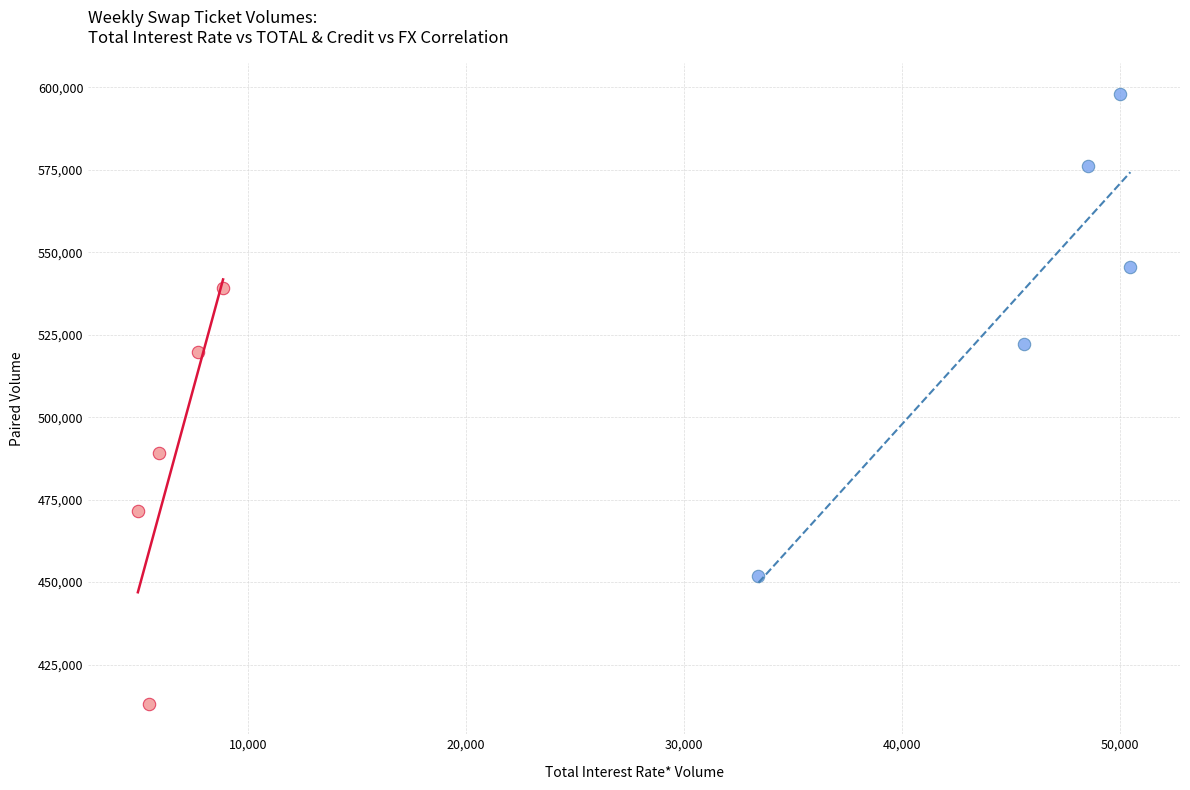

Which series contains the highest Y value?

Total Interest Rate* vs TOTAL